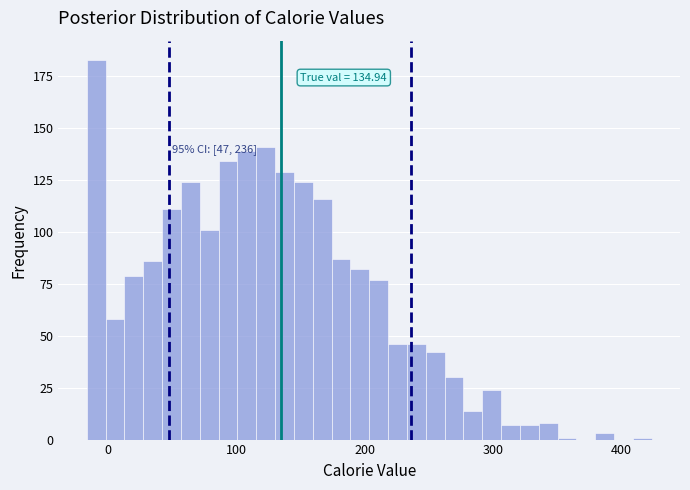

Around what value on the x-axis is the tallest bar? Give the approximate position of its centre, as read against the axis.

-10